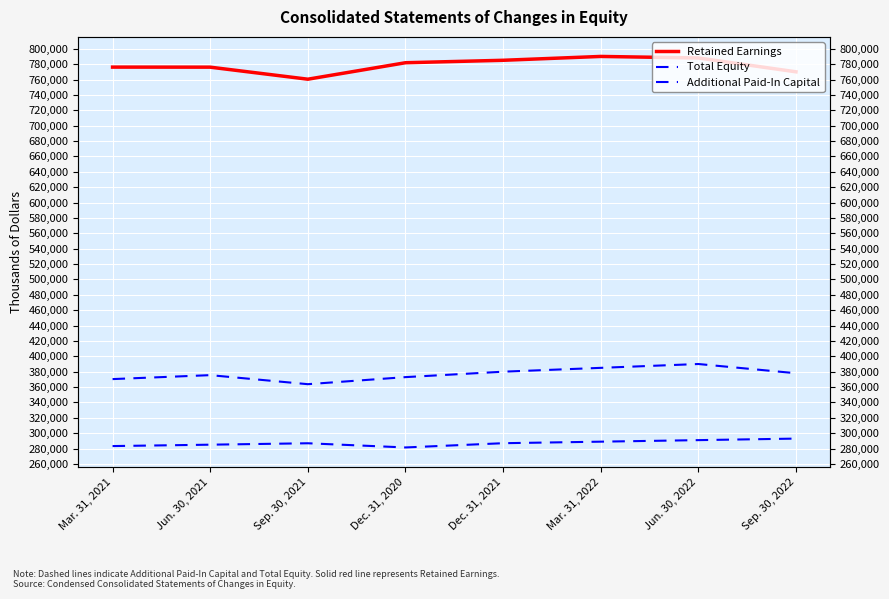

What is the minimum value shown in the chart?

281466